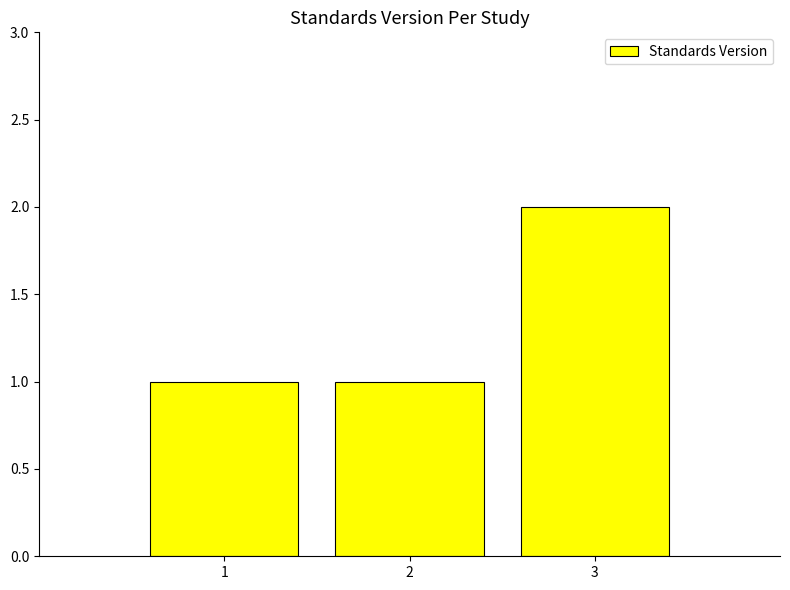

What is the value of the 3rd bar from the left?

2